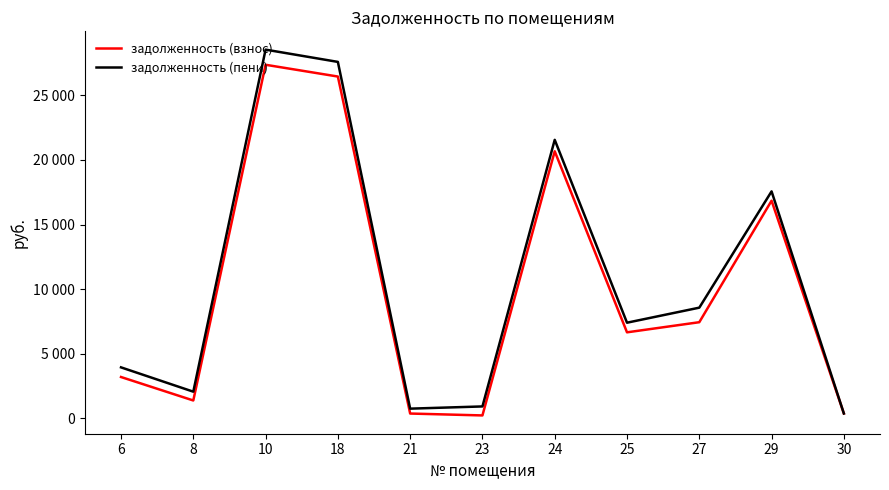

True or false: задолженность (взнос) and задолженность (пени) intersect in this chart.

False